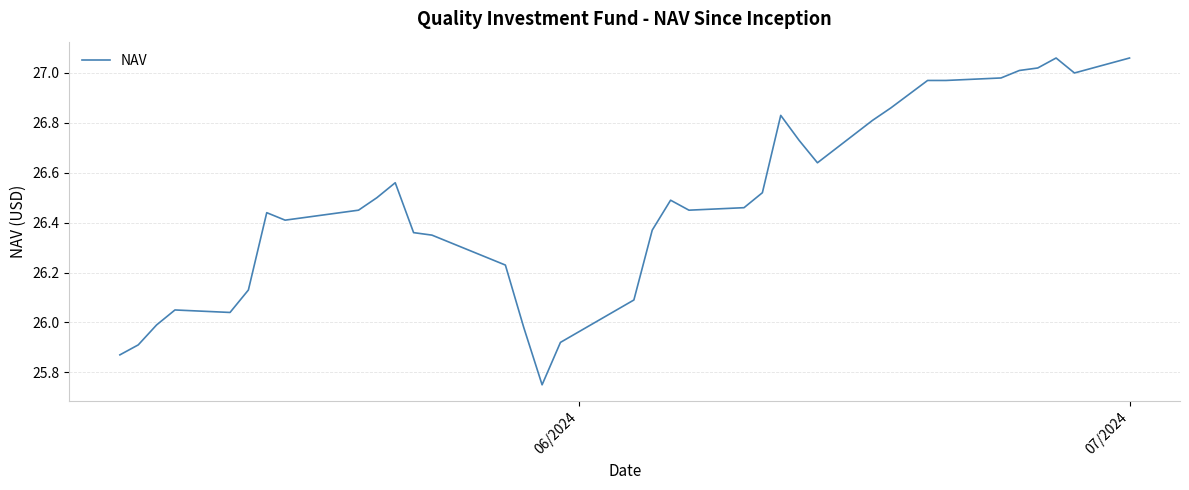

What is the difference between the maximum and minimum values?

1.3